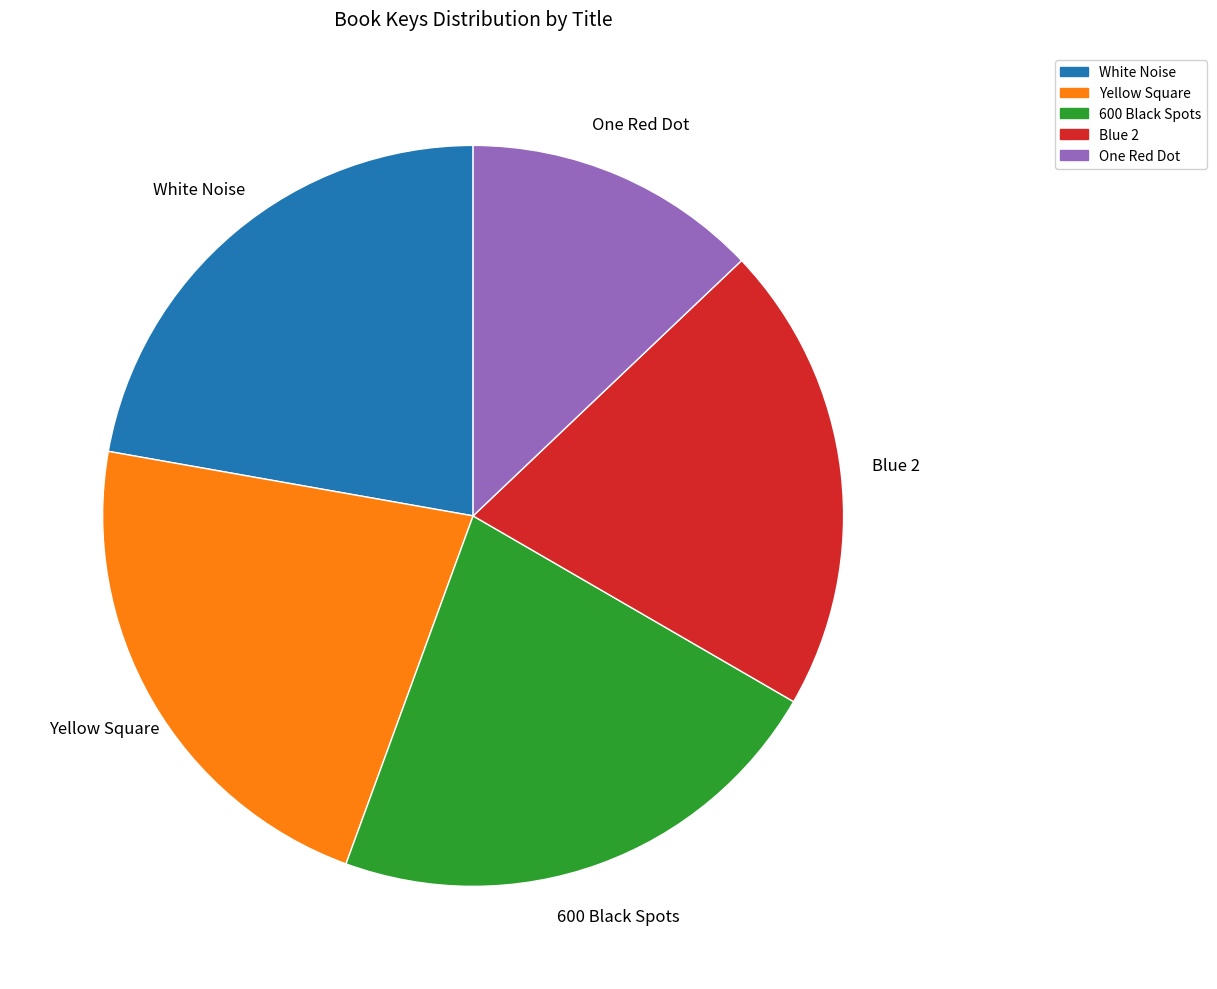

Combined, do White Noise and Yellow Square account for over 50%?

No